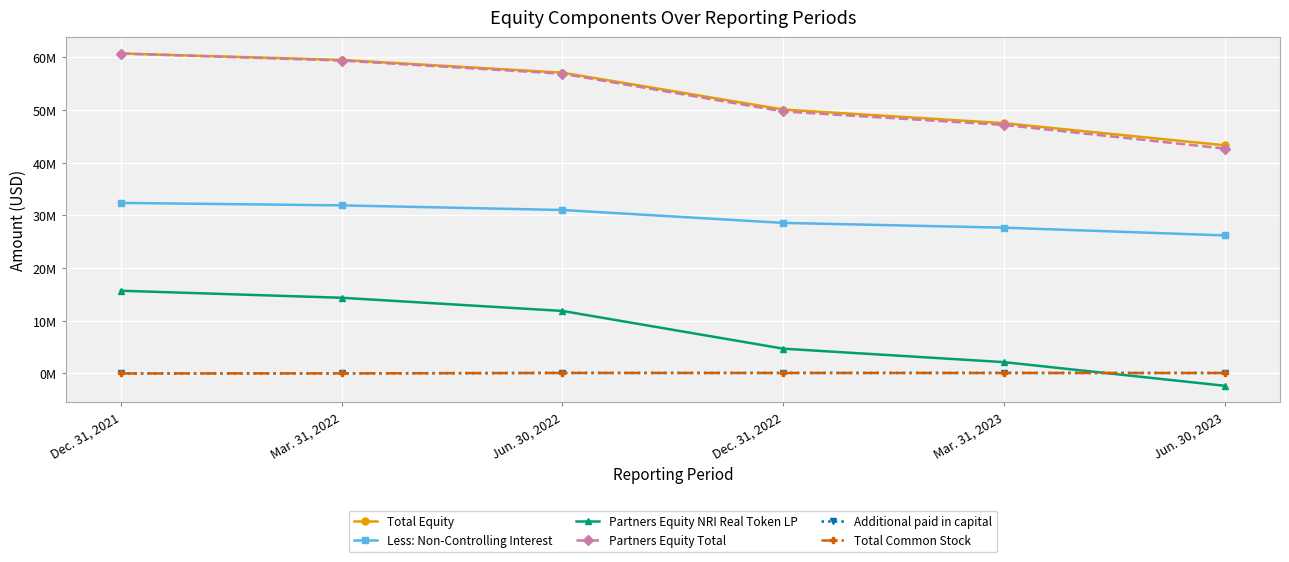

True or false: Total Equity and Additional paid in capital cross at least once.

False